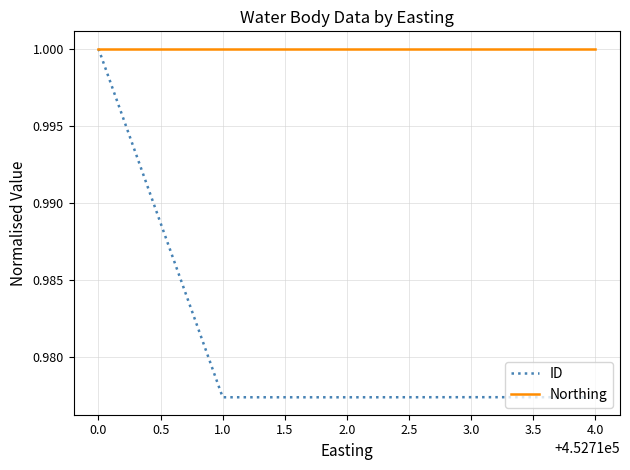

At 3.0, list the series in order from smallest to largest.

ID, Northing